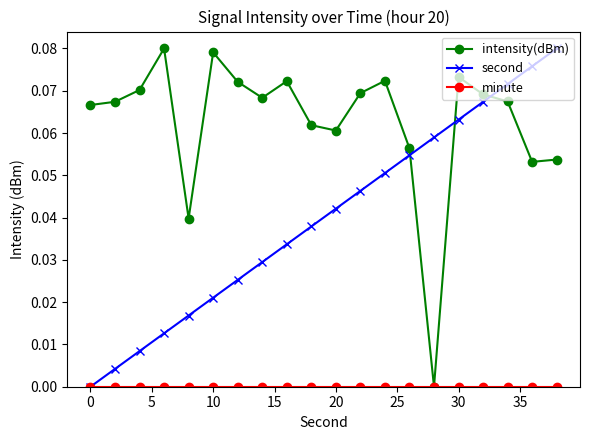

How many times do intensity(dBm) and second cross each other?

3